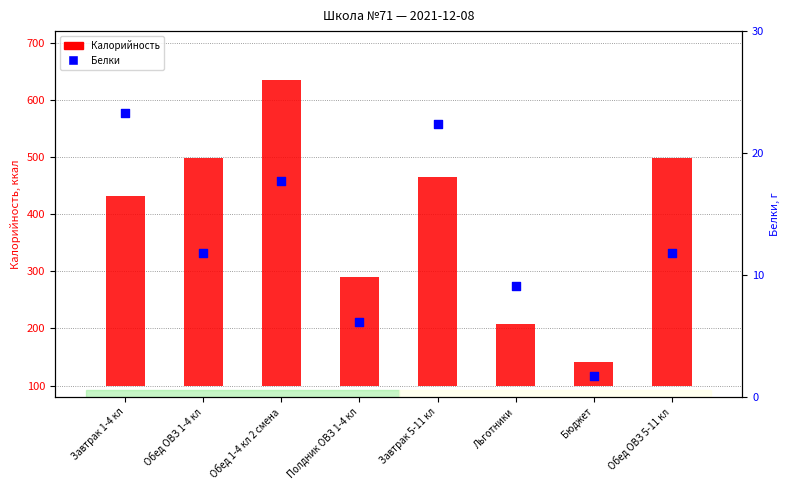

What are all the series names shown in the legend?

Калорийность, Белки